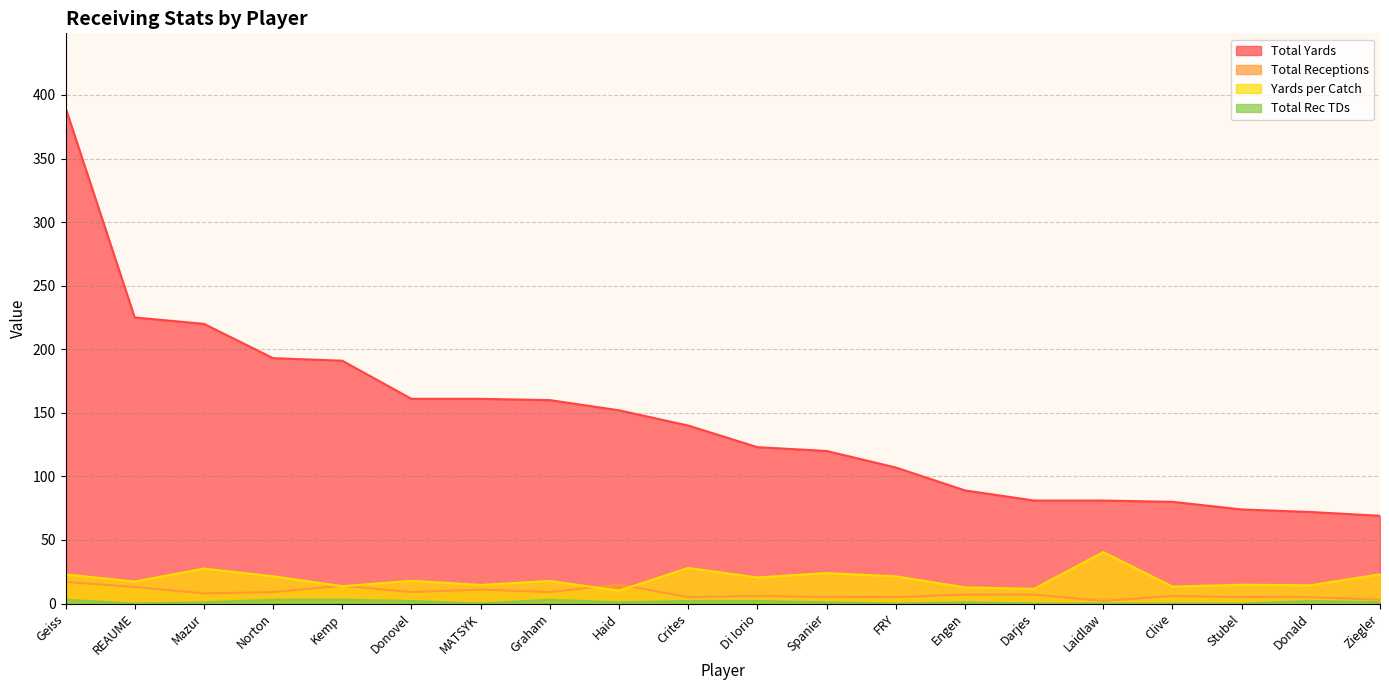

In Yards per Catch, how many points are higher than both neighbors (excluding endpoints)?

7